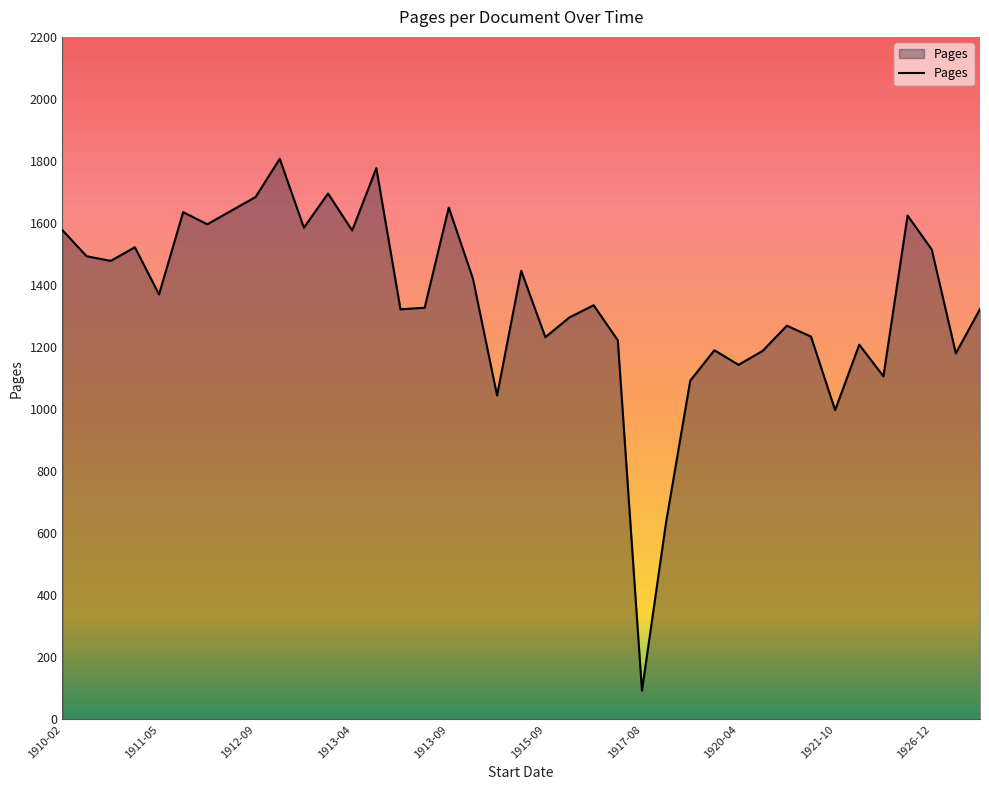

Does the chart have visible grid lines?

No